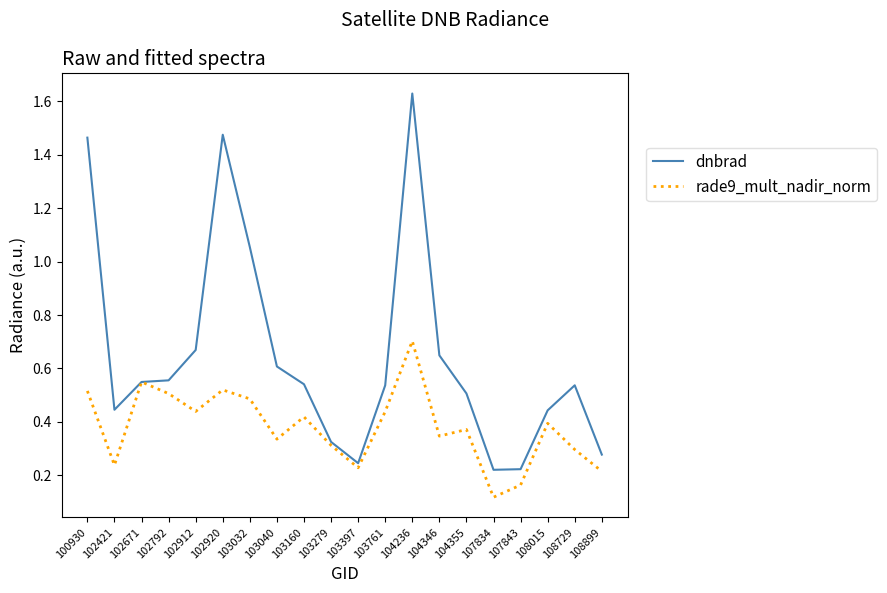

Which category has the lowest value across all series?

107834